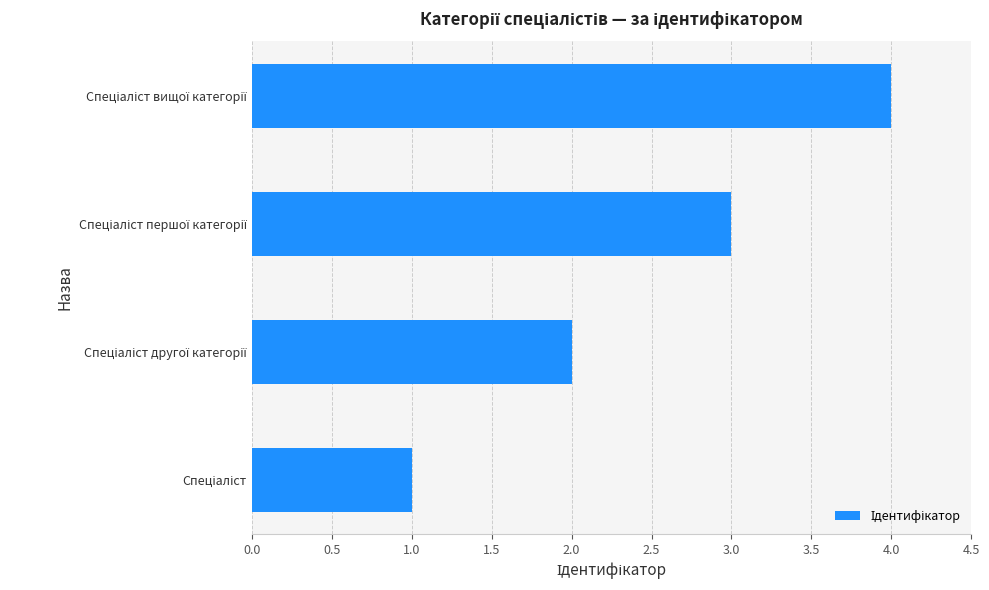

What is the difference between the maximum and minimum values?

3